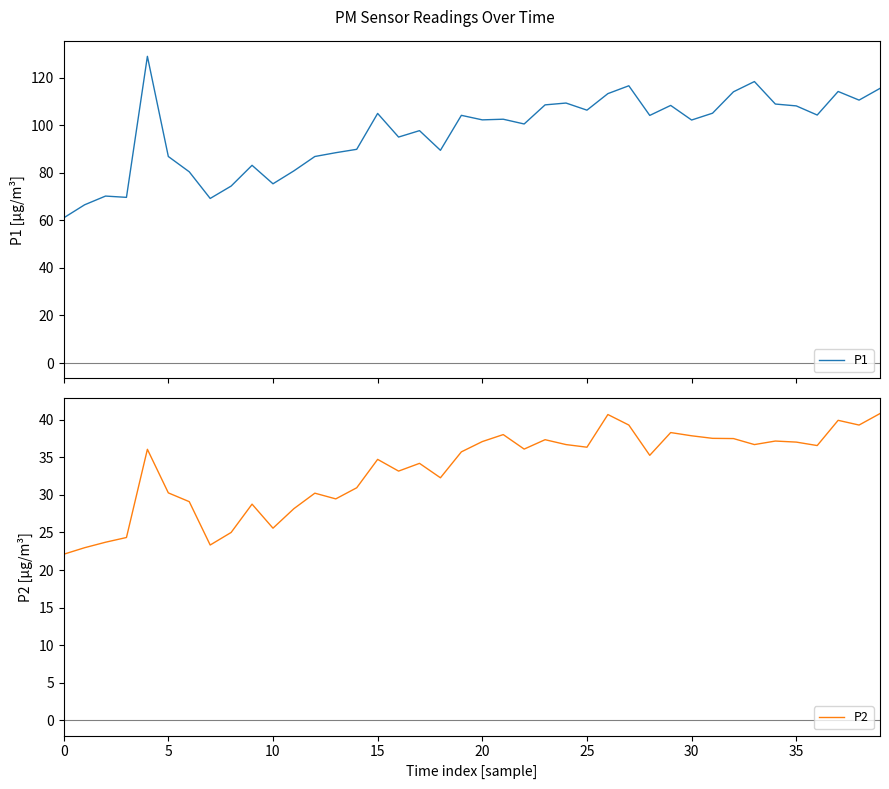

Which series has the largest total across all categories?

P1